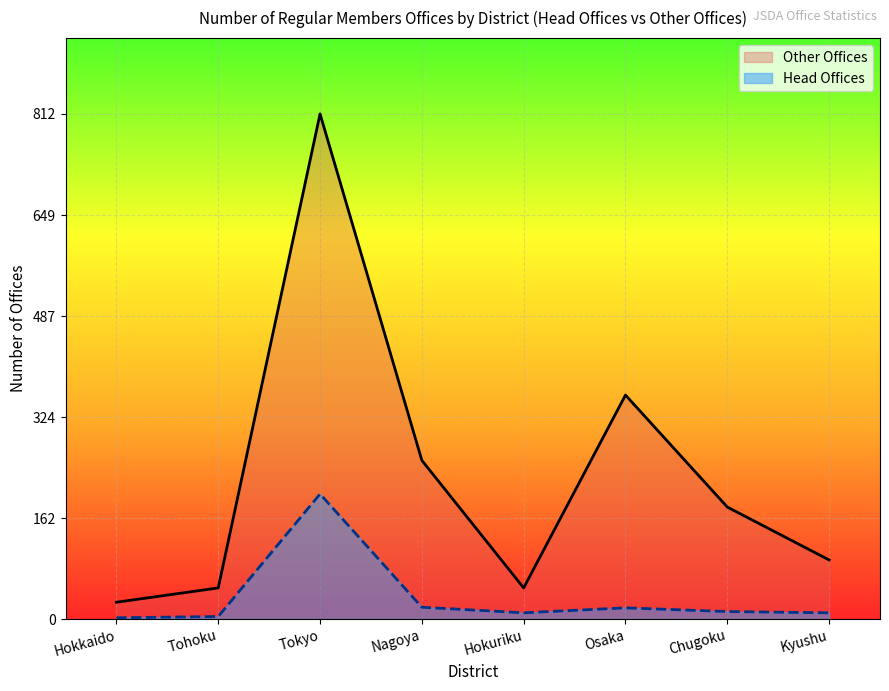

True or false: Head Offices has a value of 270 at Tokyo.

False